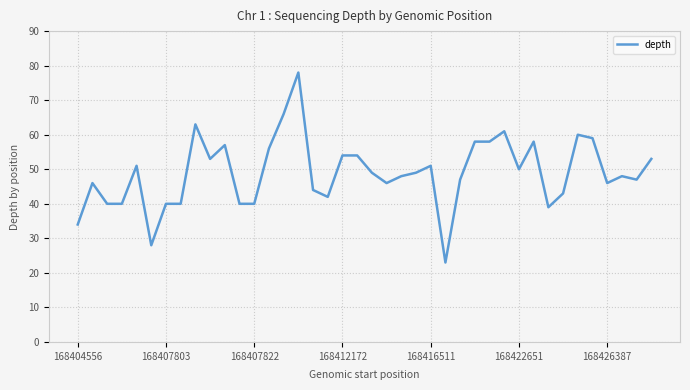

True or false: the data has more than 1 interior local peaks.

True